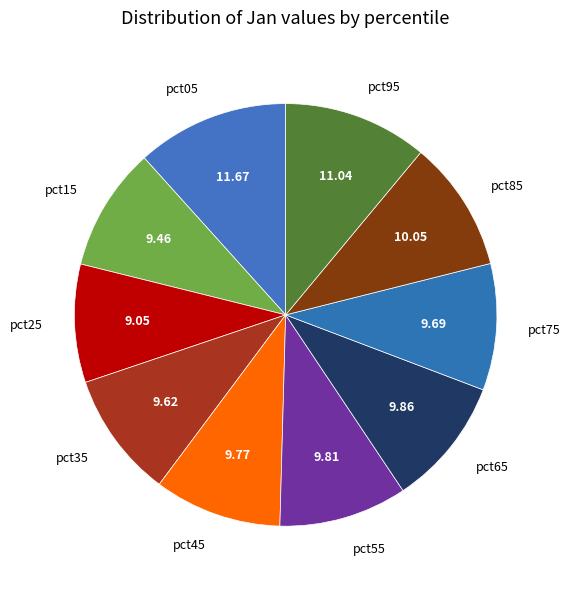

What is the ratio of the value at pct45 to the value at pct15?

1.0